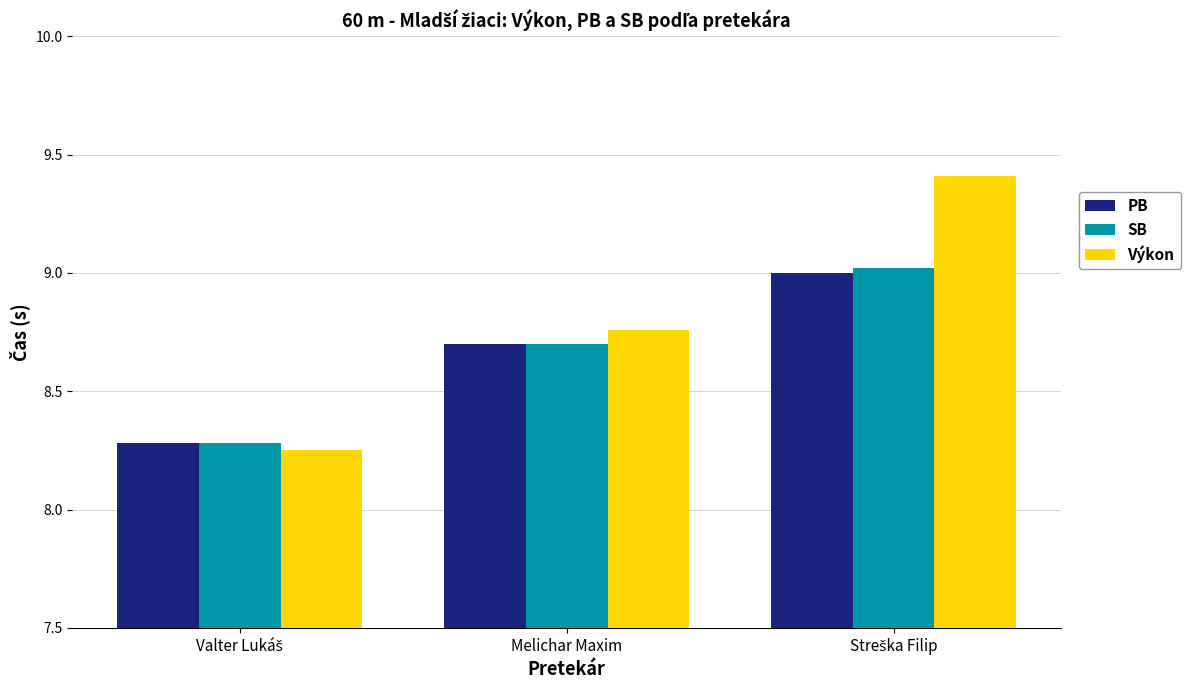

Which series has the largest total across all categories?

Výkon